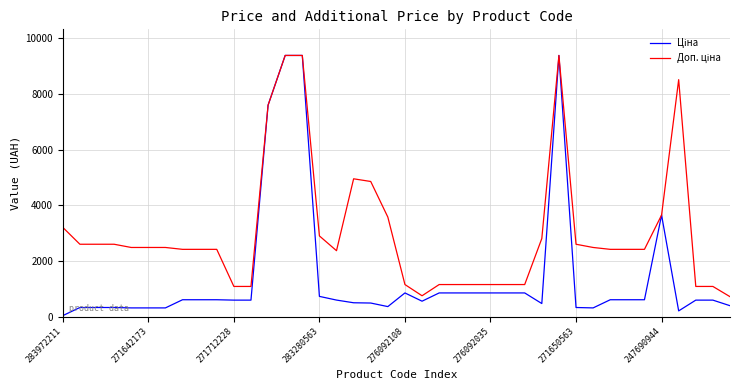

How many lines are shown in the chart?

2